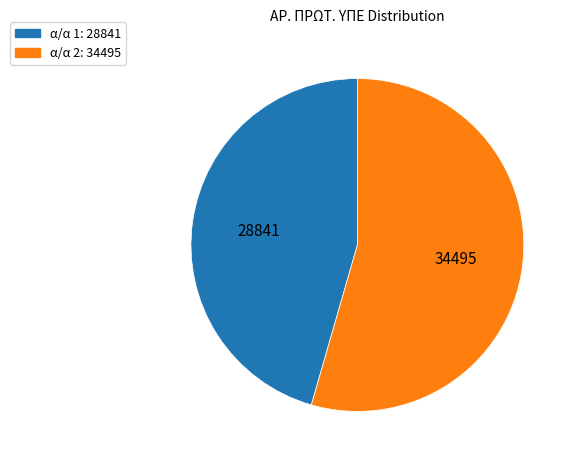

Does any single category account for the majority?

Yes